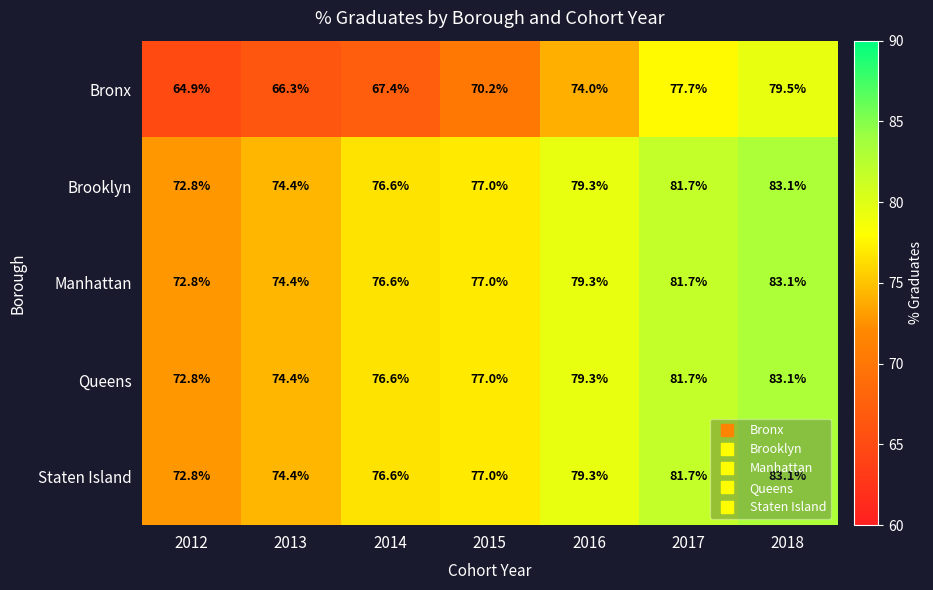

Which series has the largest range (max minus min)?

Bronx